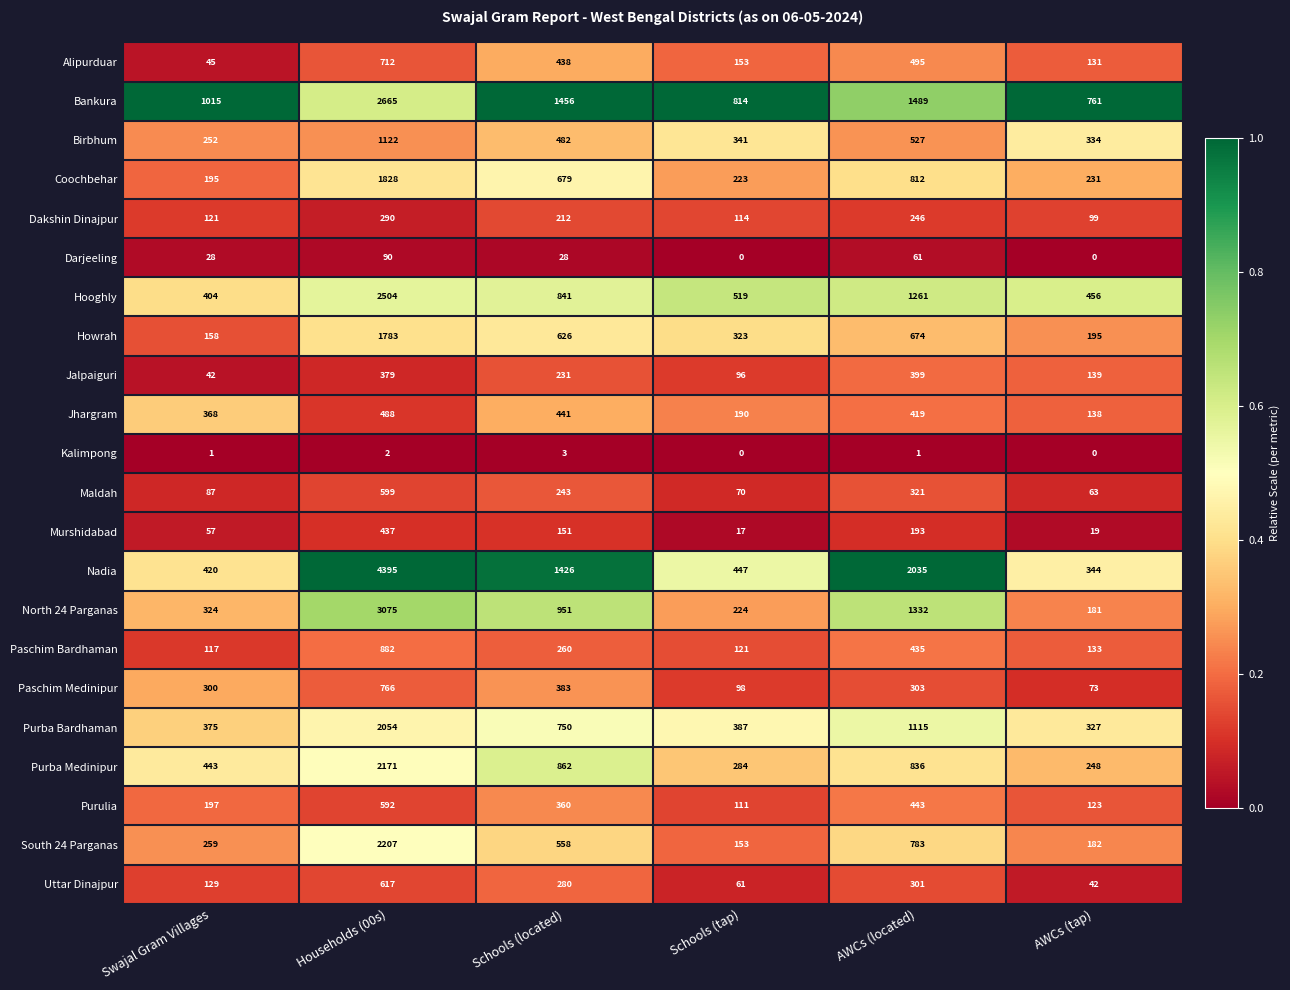

The value of Jalpaiguri at AWCs (tap) is 139. True or false?

True